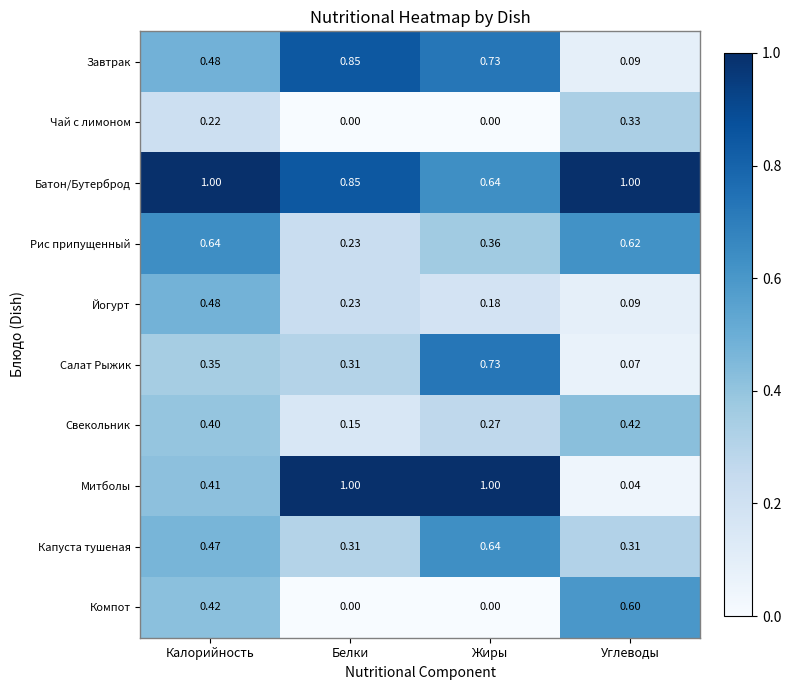

Is the value of Чай с лимоном at Калорийность greater than the value of Салат Рыжик at Калорийность?

No